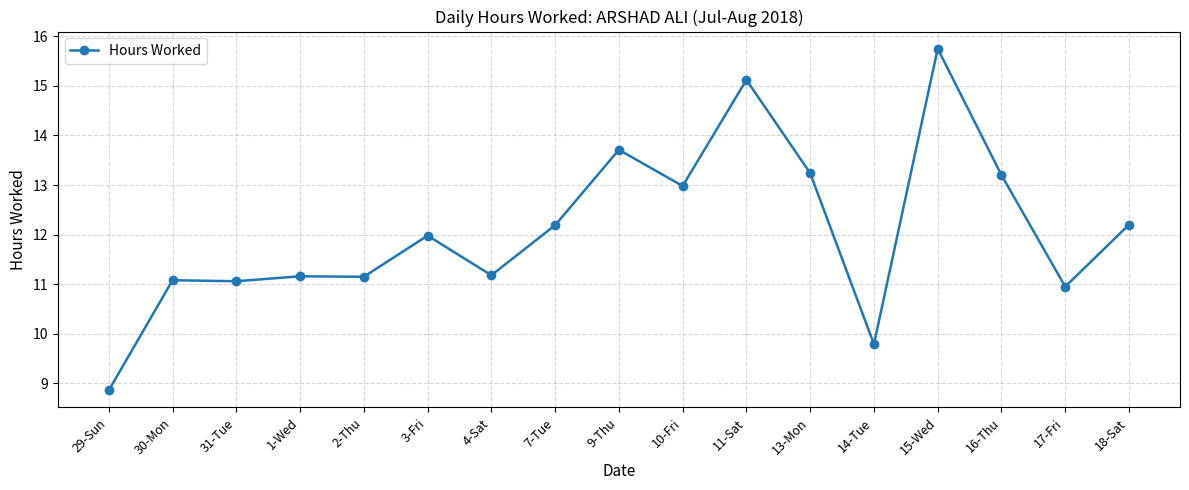

What is the change in value from 15-Wed to 17-Fri?

-4.8